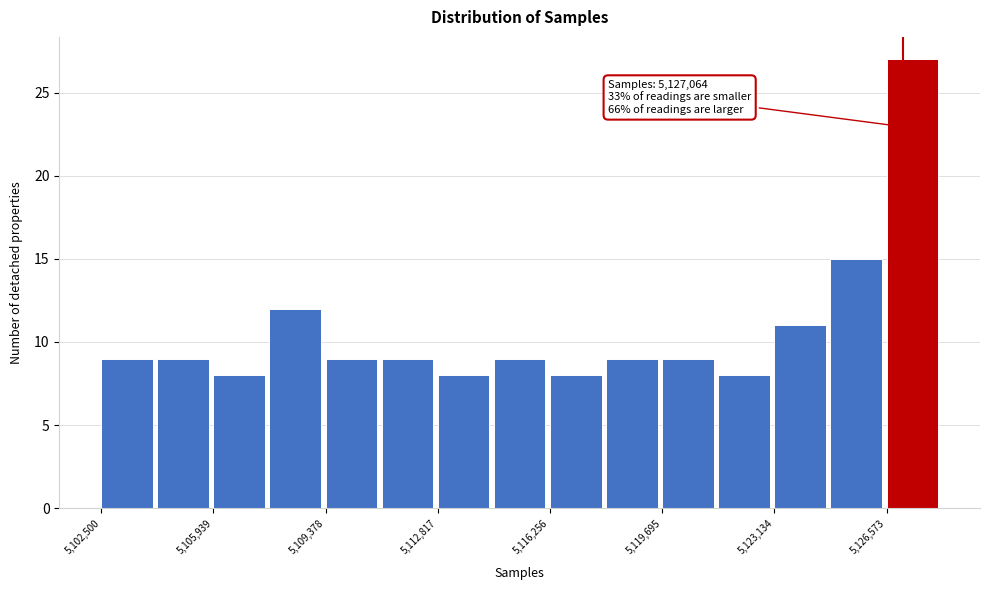

Read against the x-axis, roughly where is the centre of the tallest bar?

5127500